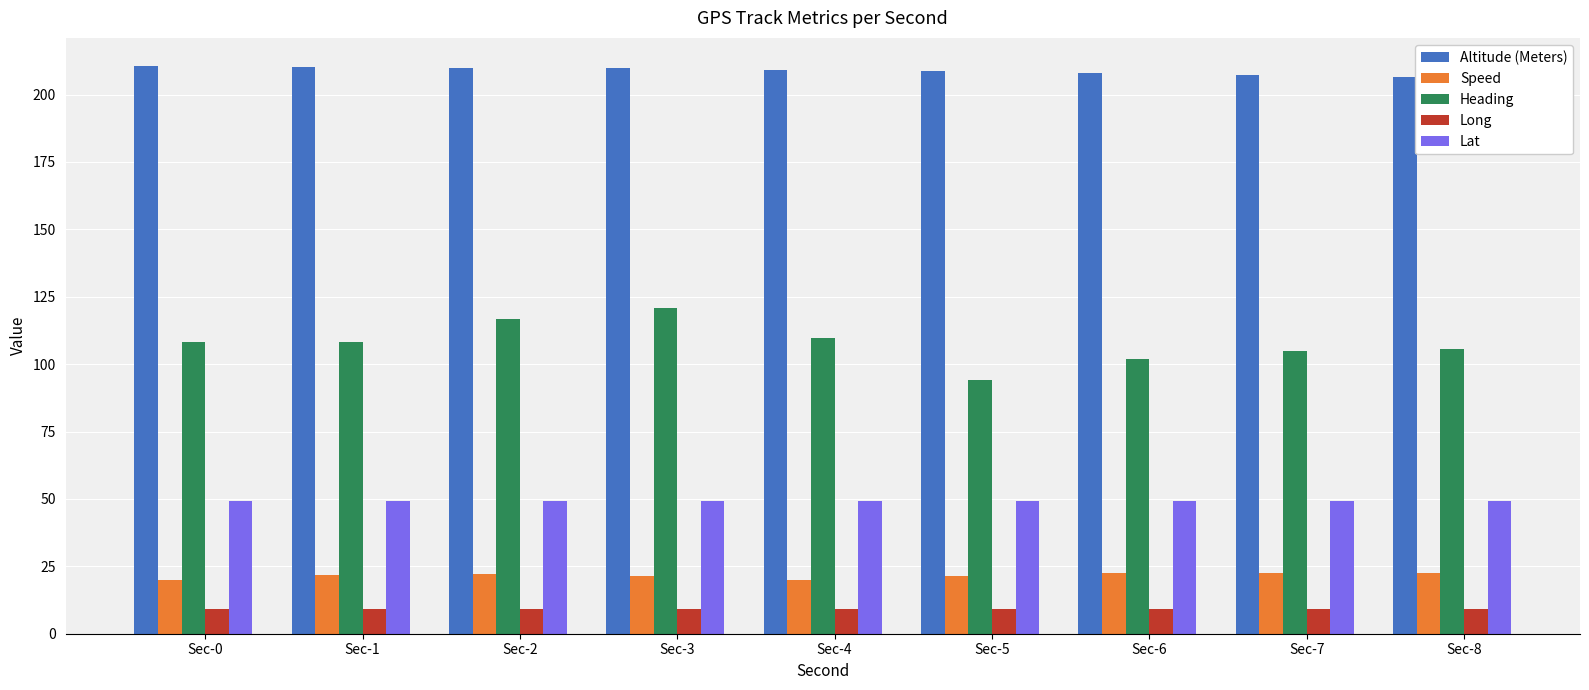

What are all the series names shown in the legend?

Altitude (Meters), Speed, Heading, Long, Lat